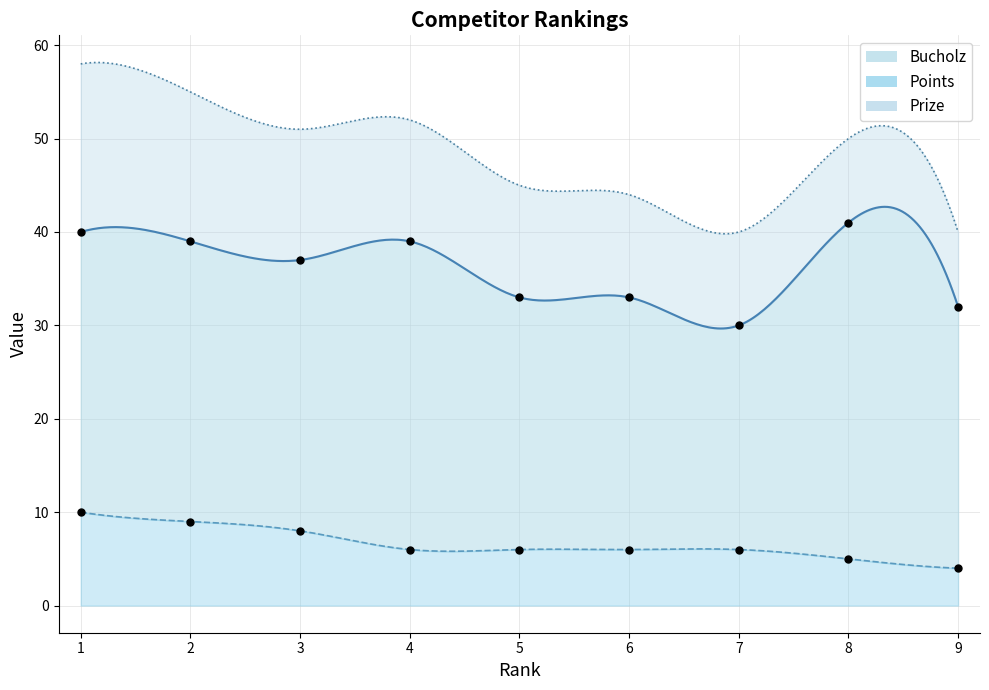

Is the value of Points at 4 greater than the value of Bucholz at 1?

No